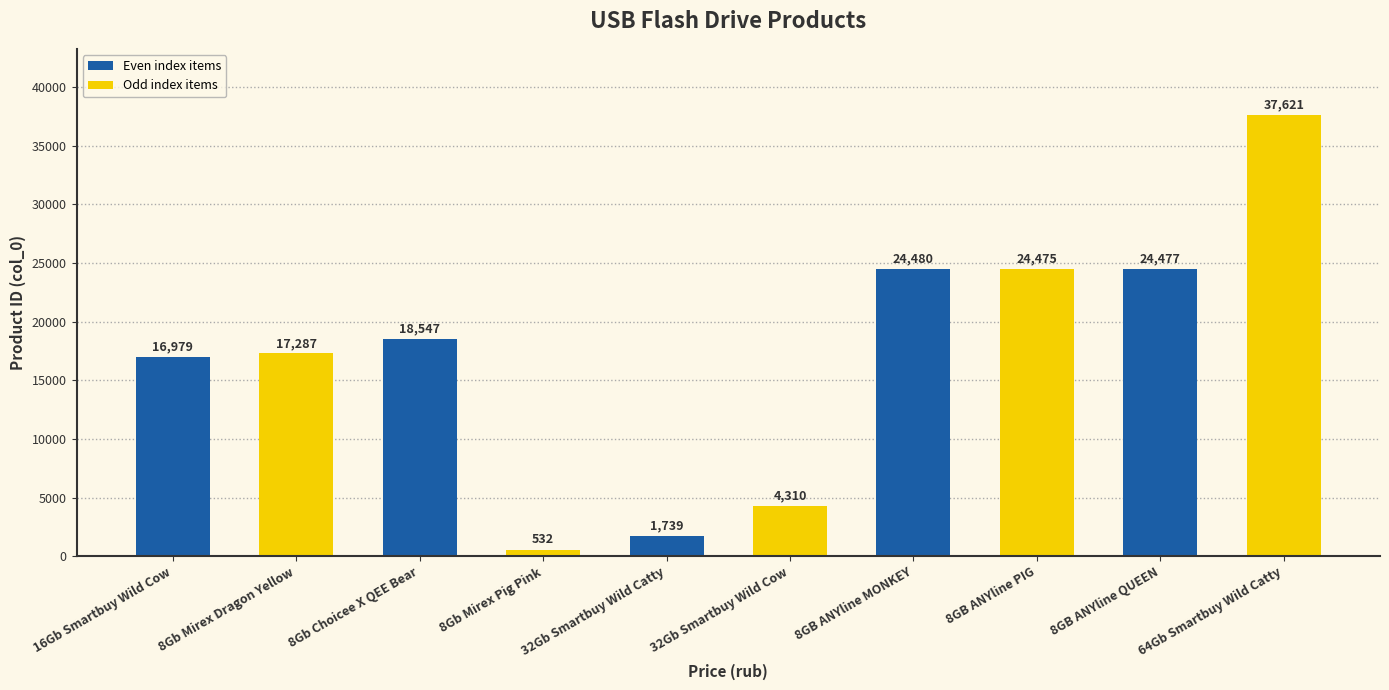

Reading left to right, list all the values displayed in this chart.

16979	17287	18547	532	1739	4310	24480	24475	24477	37621